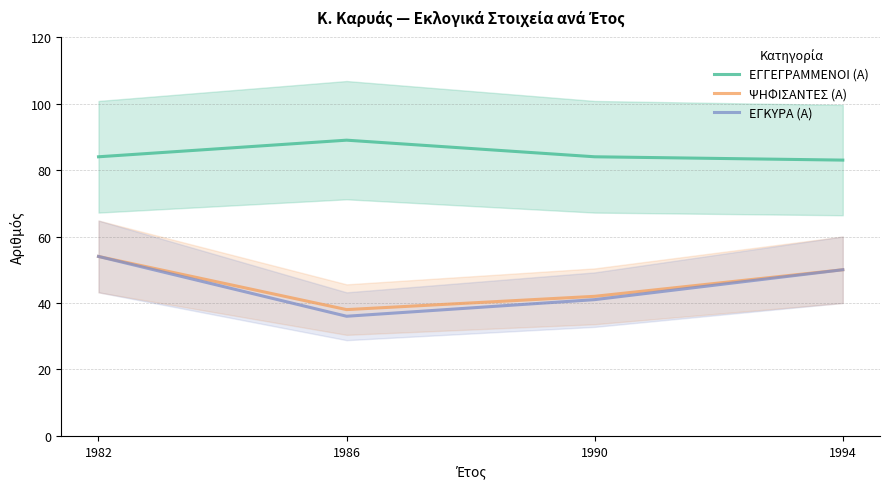

At how many categories does at least one series exceed 83?

3